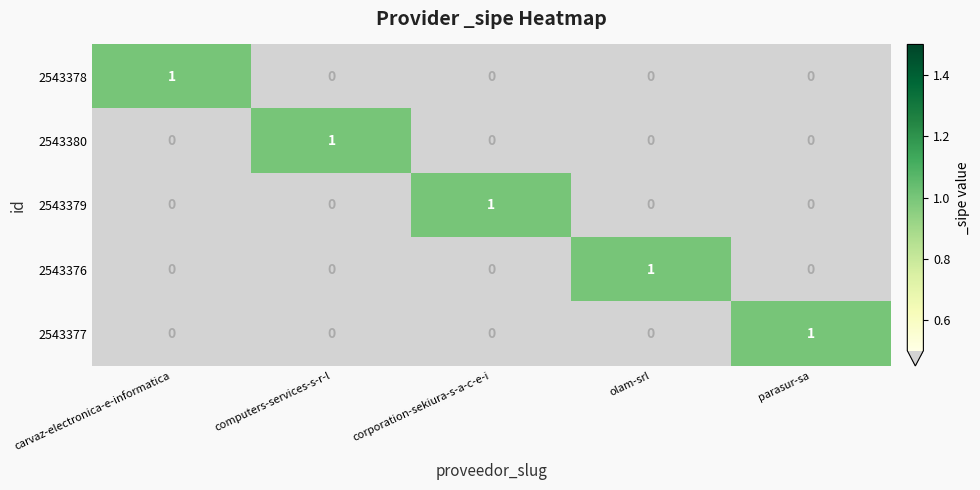

At how many categories does at least one series exceed 0?

5